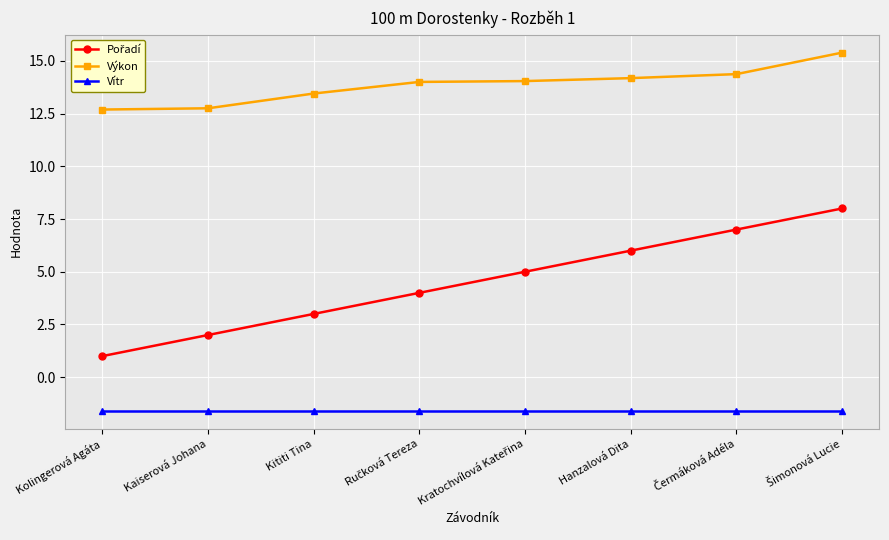

What is the difference between the maximum and minimum values in the Výkon series?

2.7